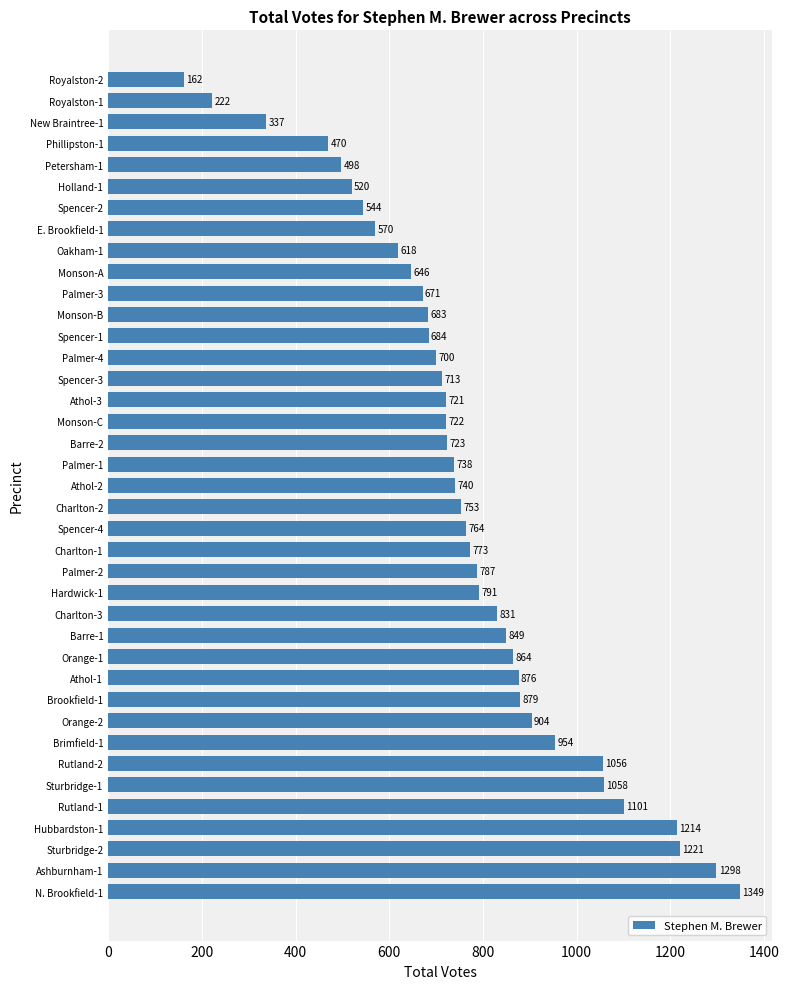

Reading top to bottom, what are all the values shown in this chart?

Royalston-2=162	Royalston-1=222	New Braintree-1=337	Phillipston-1=470	Petersham-1=498	Holland-1=520	Spencer-2=544	E. Brookfield-1=570	Oakham-1=618	Monson-A=646	Palmer-3=671	Monson-B=683	Spencer-1=684	Palmer-4=700	Spencer-3=713	Athol-3=721	Monson-C=722	Barre-2=723	Palmer-1=738	Athol-2=740	Charlton-2=753	Spencer-4=764	Charlton-1=773	Palmer-2=787	Hardwick-1=791	Charlton-3=831	Barre-1=849	Orange-1=864	Athol-1=876	Brookfield-1=879	Orange-2=904	Brimfield-1=954	Rutland-2=1056	Sturbridge-1=1058	Rutland-1=1101	Hubbardston-1=1214	Sturbridge-2=1221	Ashburnham-1=1298	N. Brookfield-1=1349